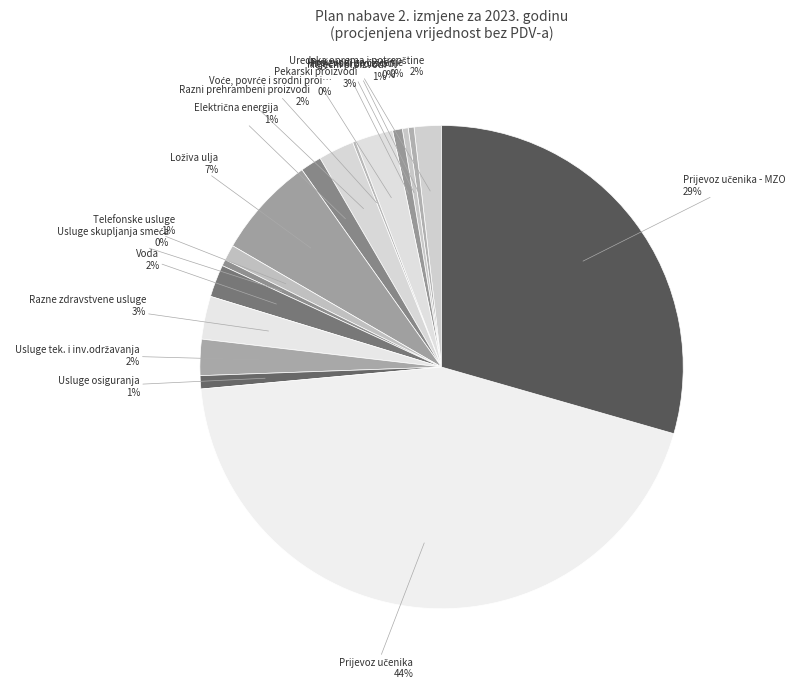

Which slice is the smallest?

Voće, povrće i srodni proizvodi